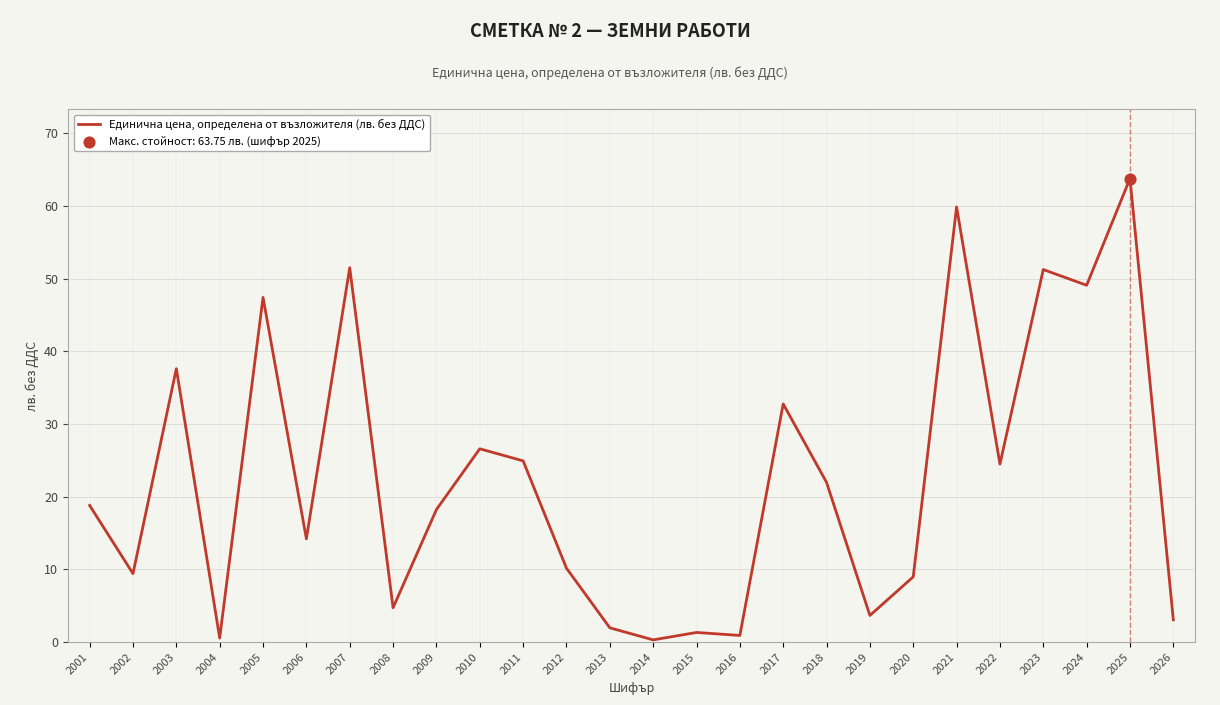

What is the change in value from 2003 to 2015?

-36.3